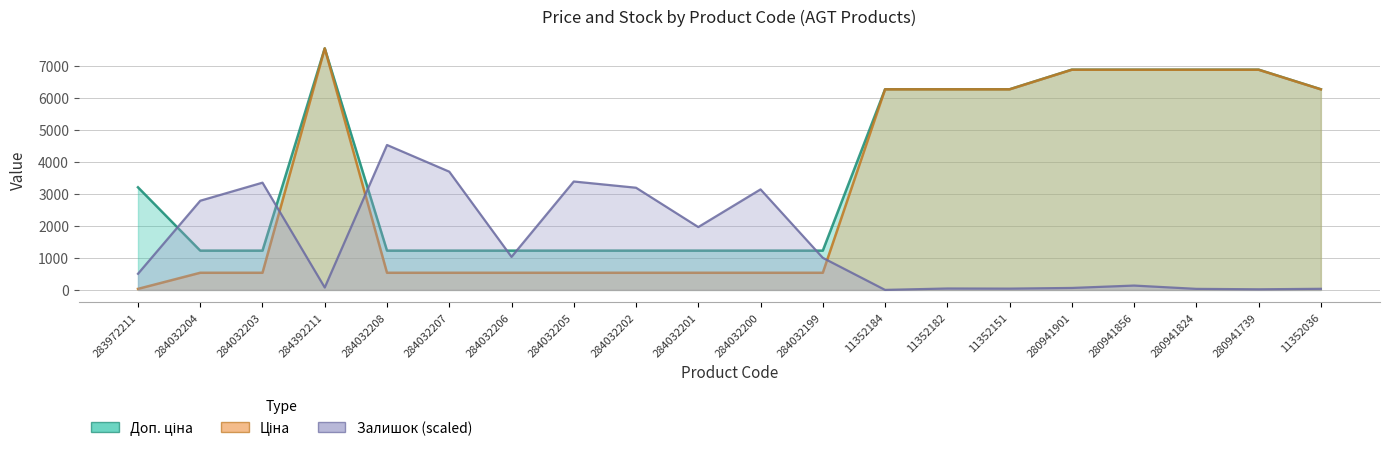

At which category is the sum across all series the highest?

284392211